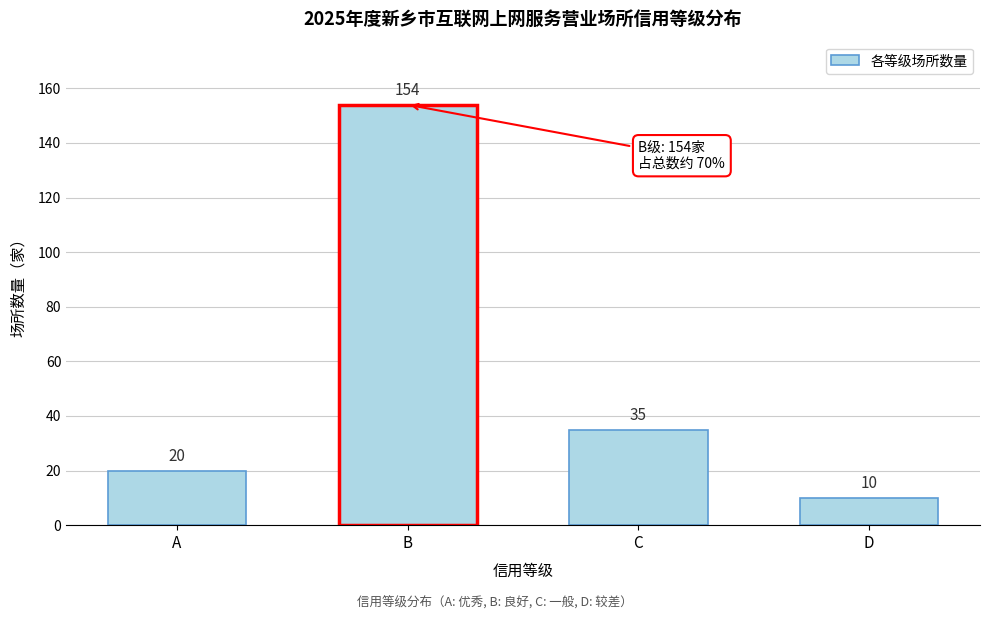

Reading left to right, extract all data points from this chart.

20	154	35	10